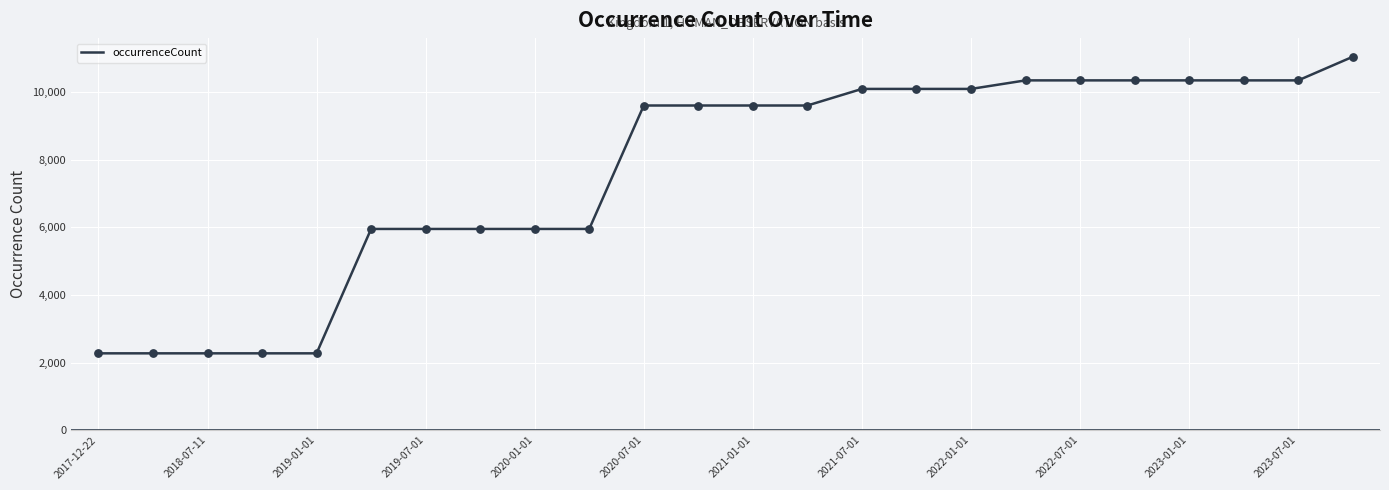

What is the maximum value shown in the chart?

11054